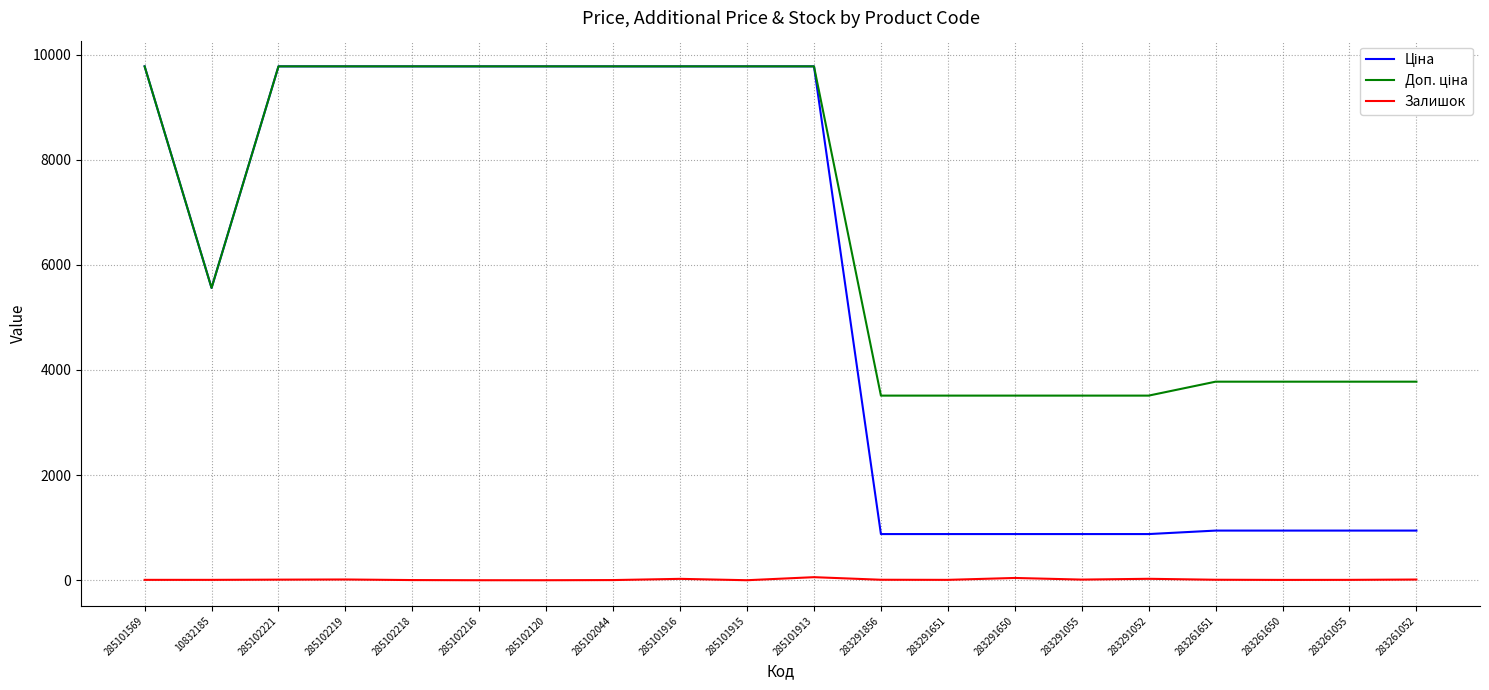

True or false: Залишок has a value of 7.0 at 285101569.

True